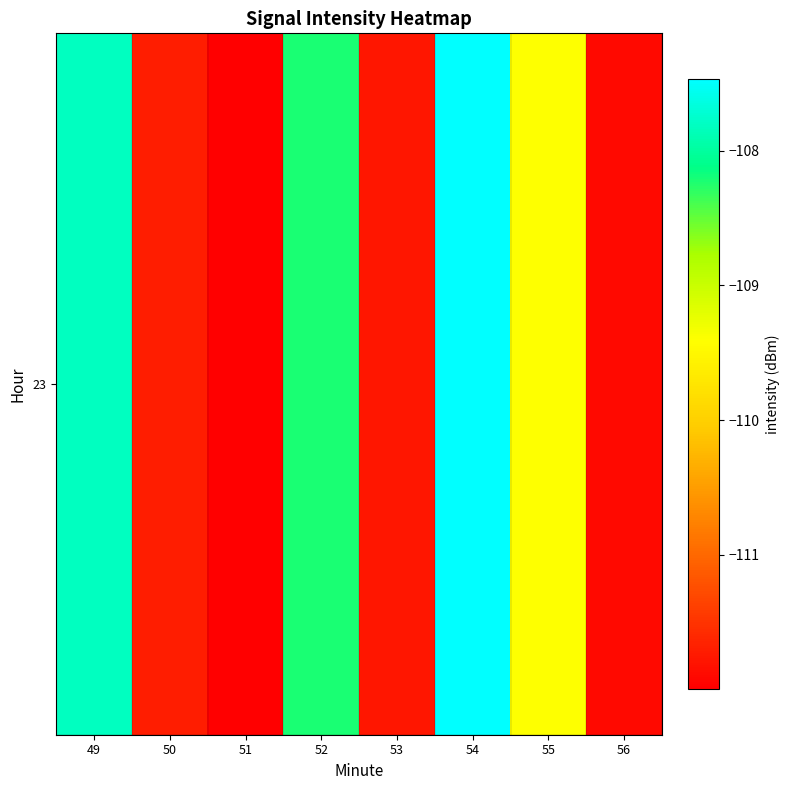

What is the sum of the values at 56 and 54?

-219.4